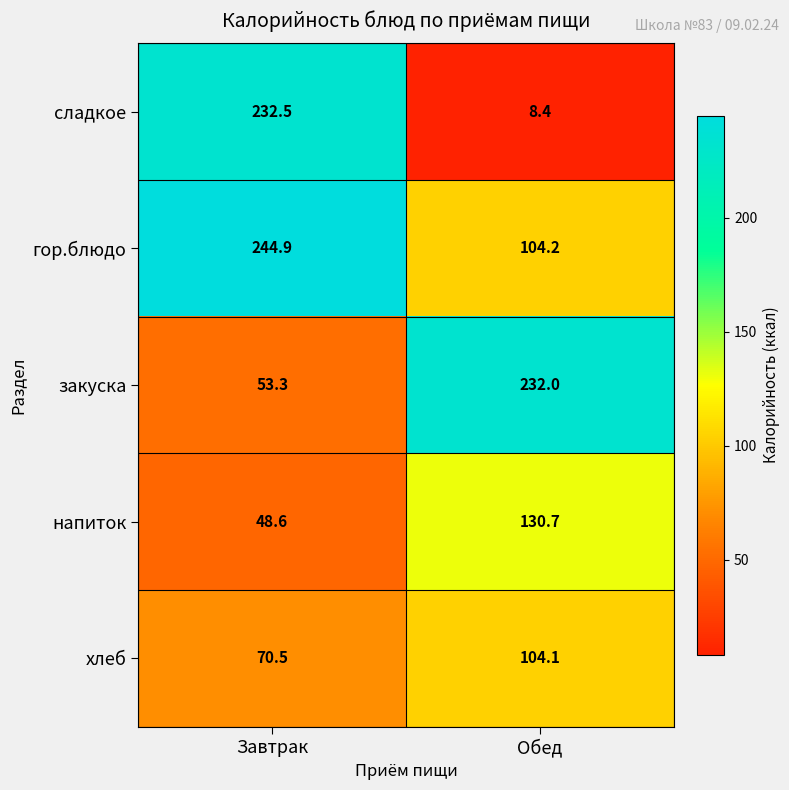

Which series changed the most between Завтрак and Обед?

сладкое